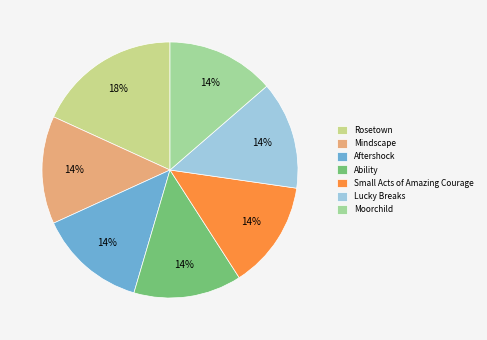

How many slices are in this pie chart?

7